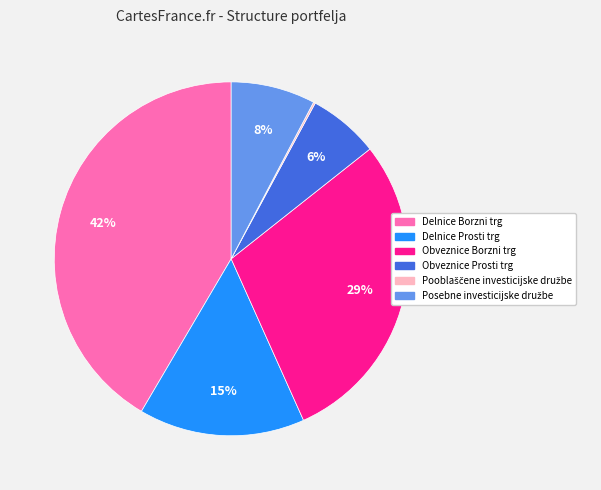

What percentage is the Obveznice Prosti trg slice, to the nearest percent?

6%